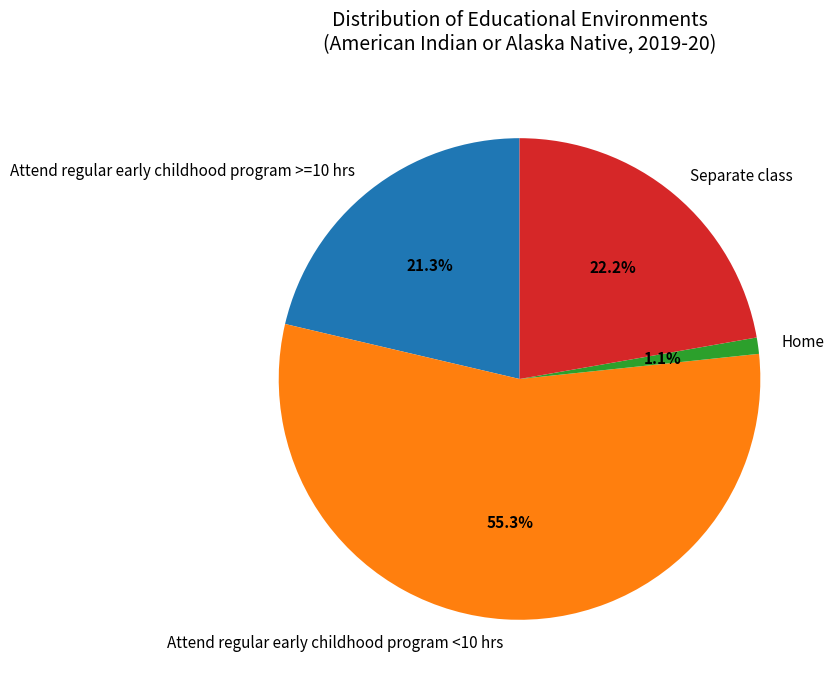

Rank the categories by value from highest to lowest.

Attend regular early childhood program <10 hrs, Separate class, Attend regular early childhood program >=10 hrs, Home